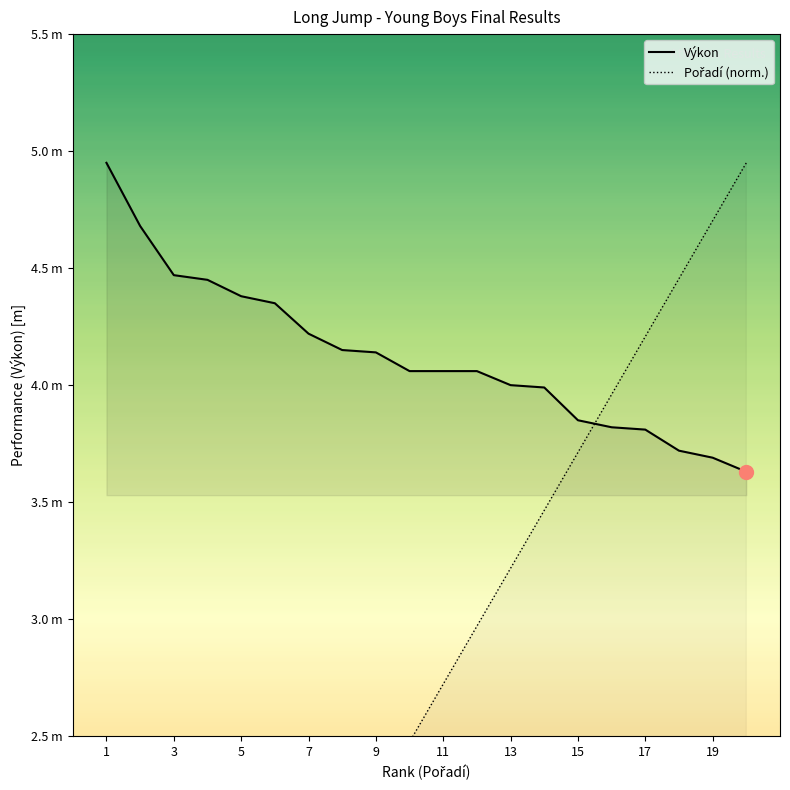

Reading left to right, what are all the values shown in this chart?

Výkon: 5.0	4.7	4.5	4.5	4.4	4.3	4.2	4.2	4.1	4.1	4.1	4.1	4.0	4.0	3.9	3.8	3.8	3.7	3.7	3.6
Pořadí: 0.2	0.5	0.7	1.0	1.2	1.5	1.7	2.0	2.2	2.5	2.7	3.0	3.2	3.5	3.7	4.0	4.2	4.5	4.7	5.0